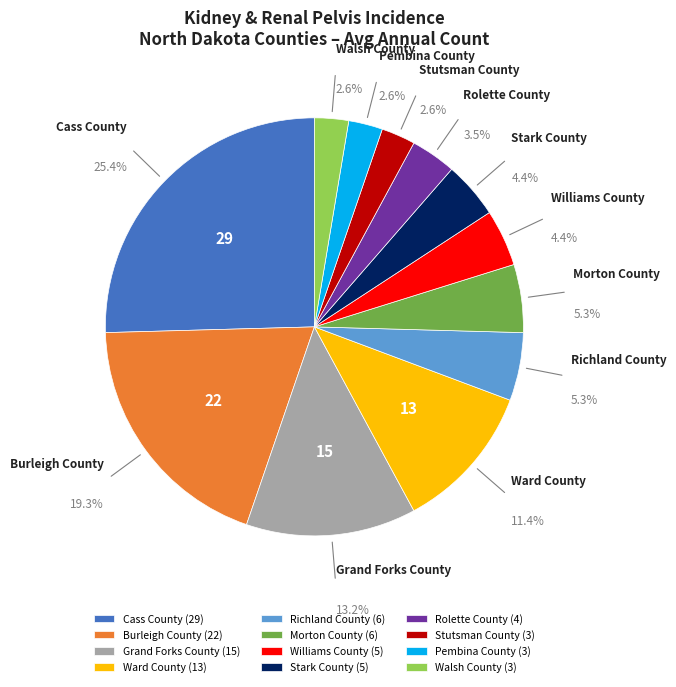

How much of the chart is everything except Burleigh County (22)?

80.7%